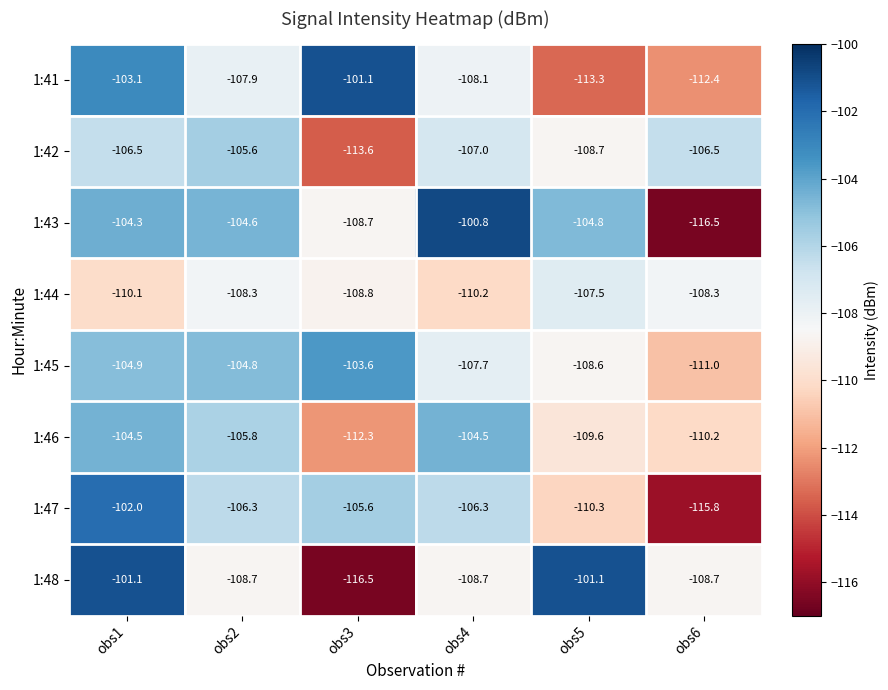

At which label does 1:42 first exceed -106?

obs2